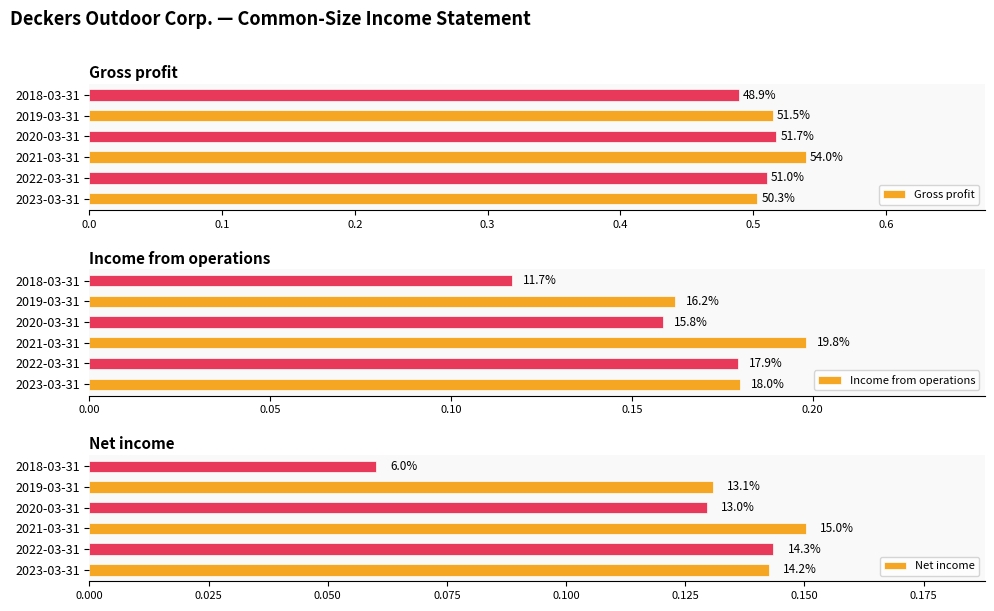

Reading left to right, list all the values displayed in this chart.

Gross profit: 0.5	0.5	0.5	0.5	0.5	0.5
Income from operations: 0.2	0.2	0.2	0.2	0.2	0.1
Net income: 0.1	0.1	0.2	0.1	0.1	0.1